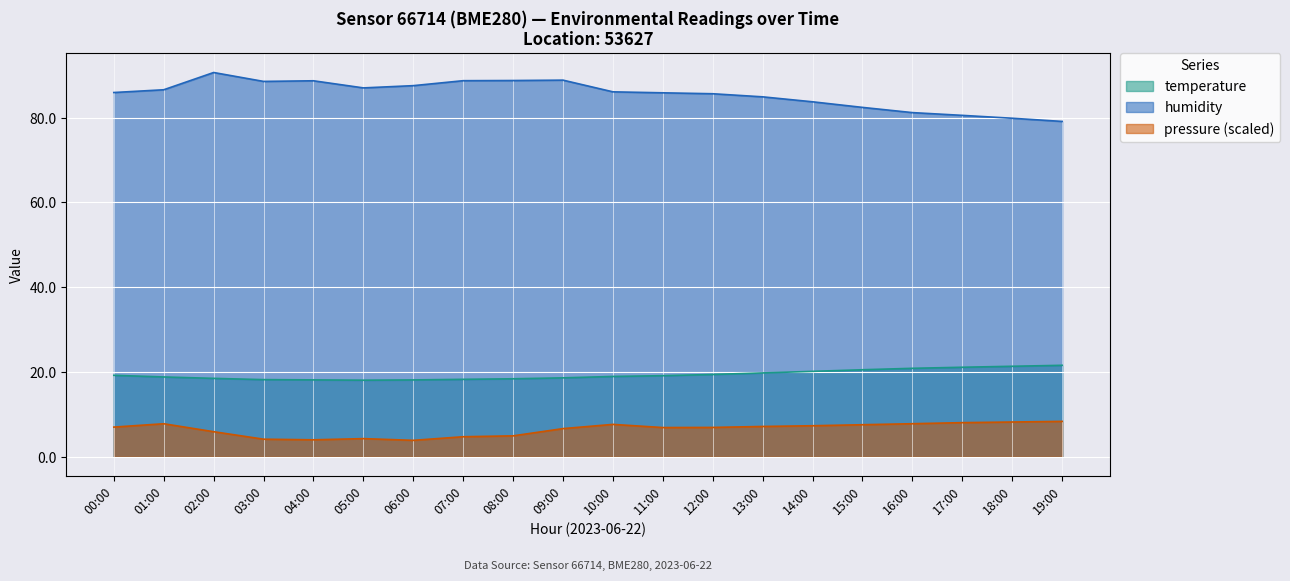

At which label is humidity closest to 84?

14:00